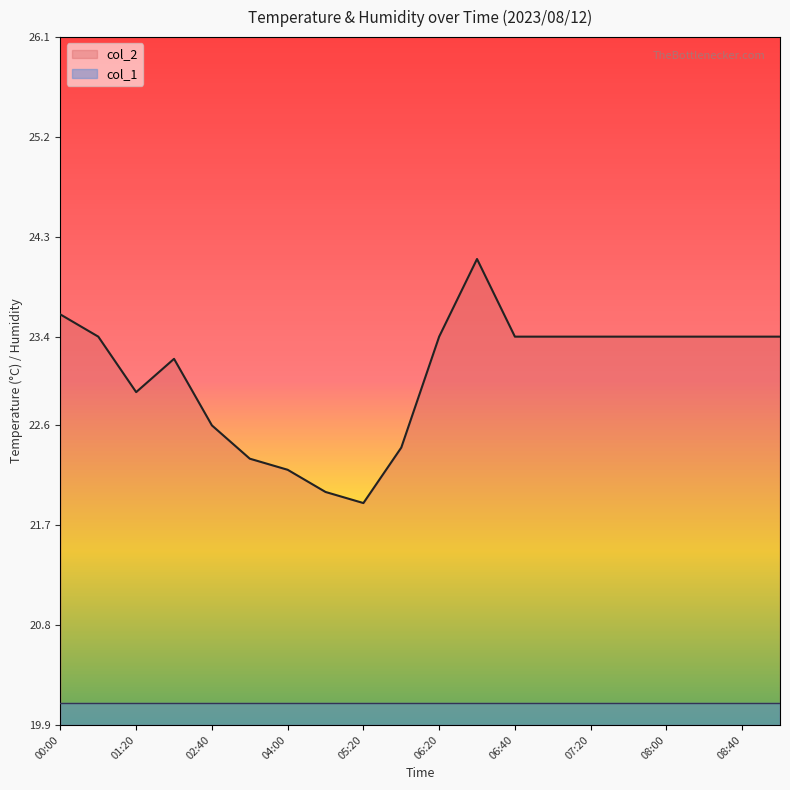

True or false: the data has more than 0 interior local peaks.

True